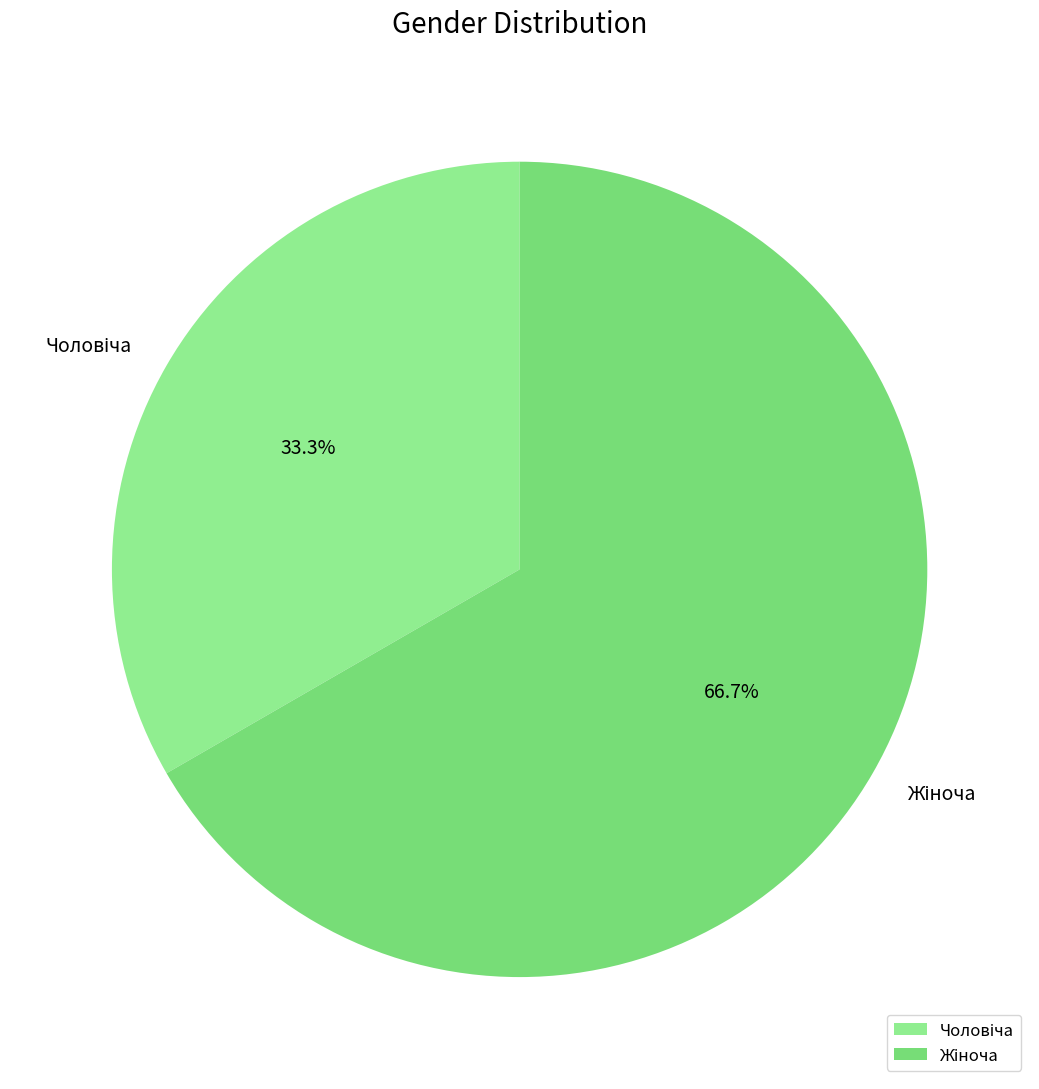

Is there any slice that represents more than half of the pie?

Yes